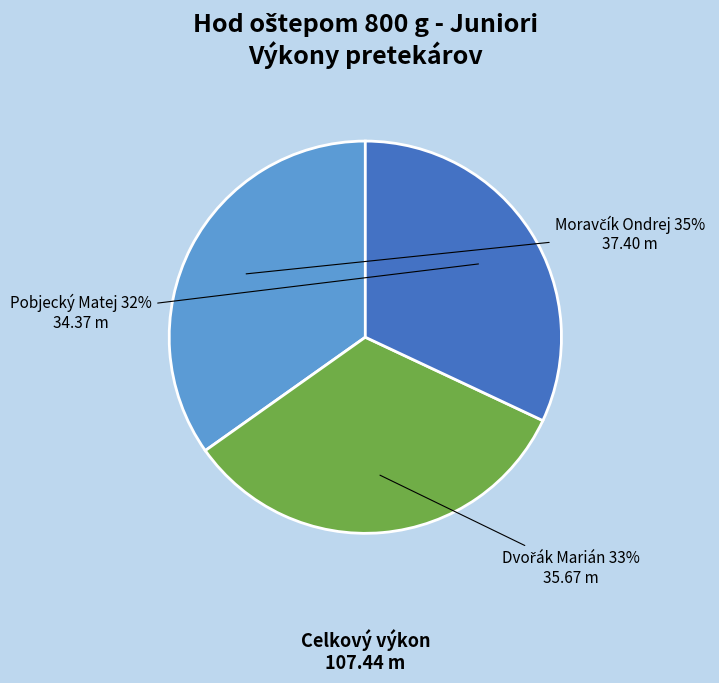

To the nearest percent, what is the difference between the largest and smallest slice percentages?

3%